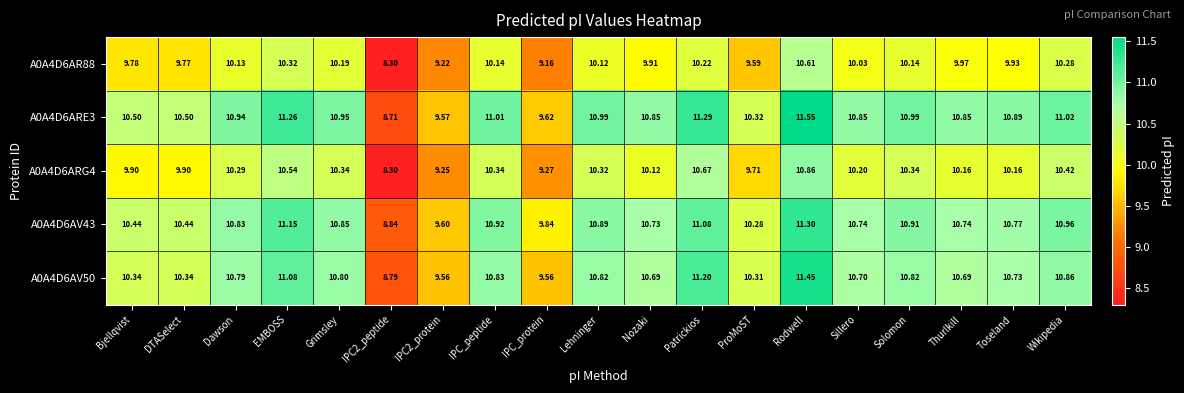

What is the difference between the highest and lowest values at Patrickios?

1.1